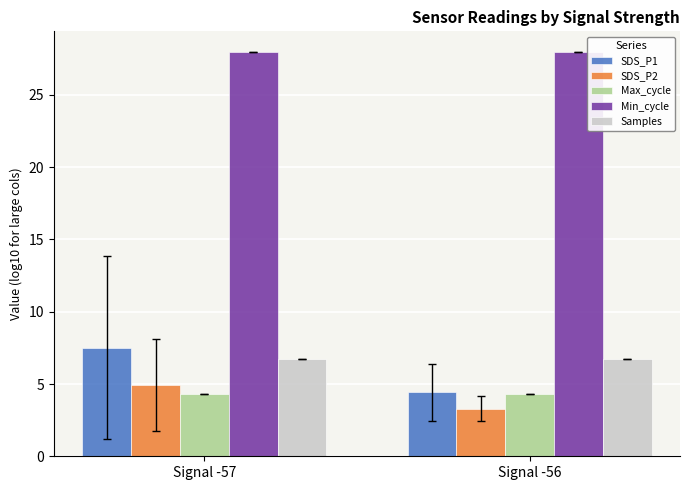

How many groups of bars are there?

2